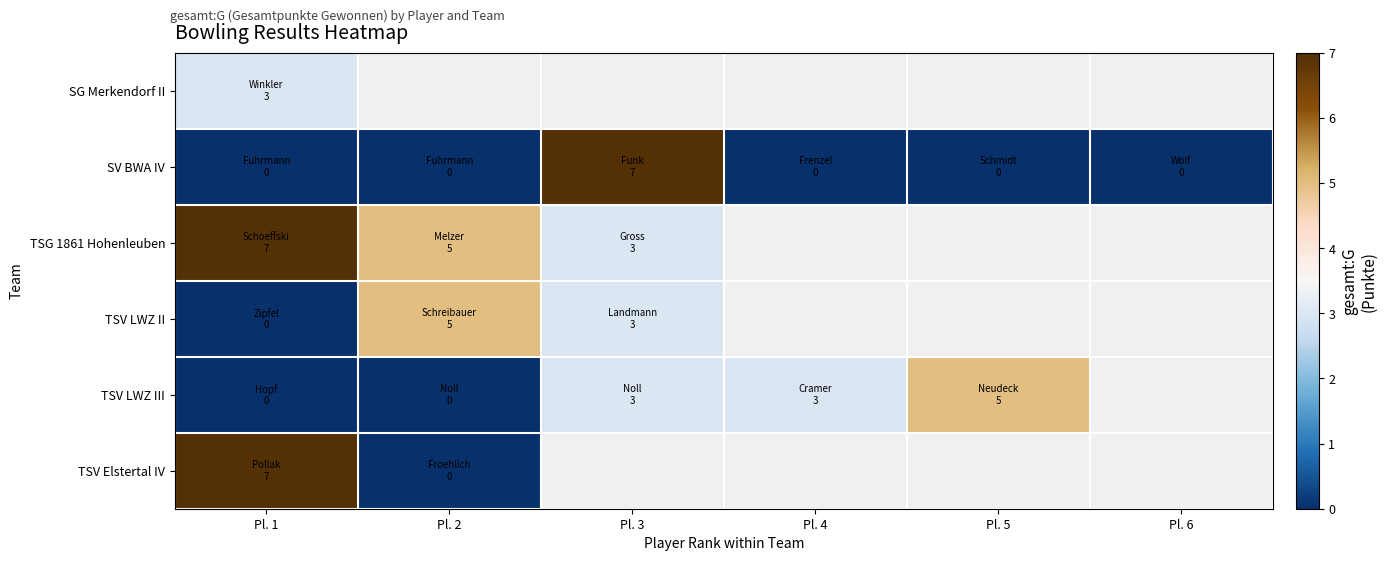

At which category is the sum across all series the highest?

Pl. 1